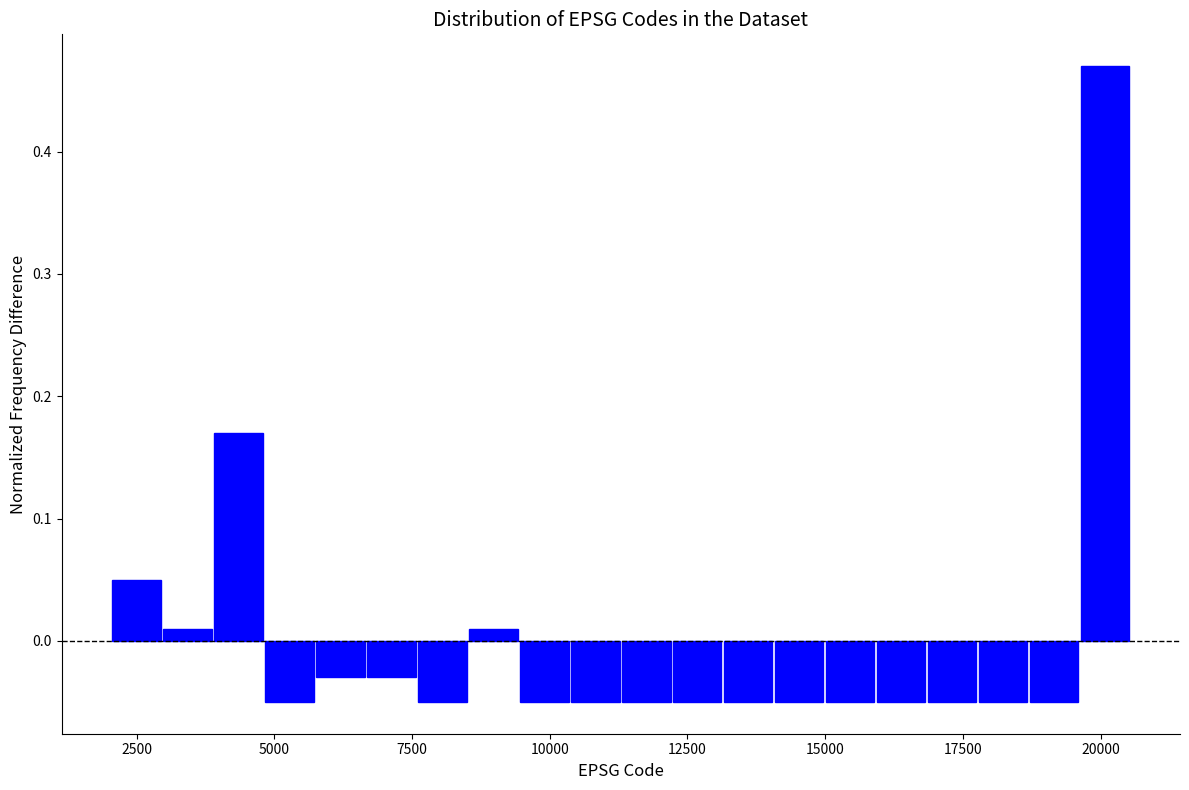

Read against the x-axis, roughly where is the centre of the tallest bar?

20000